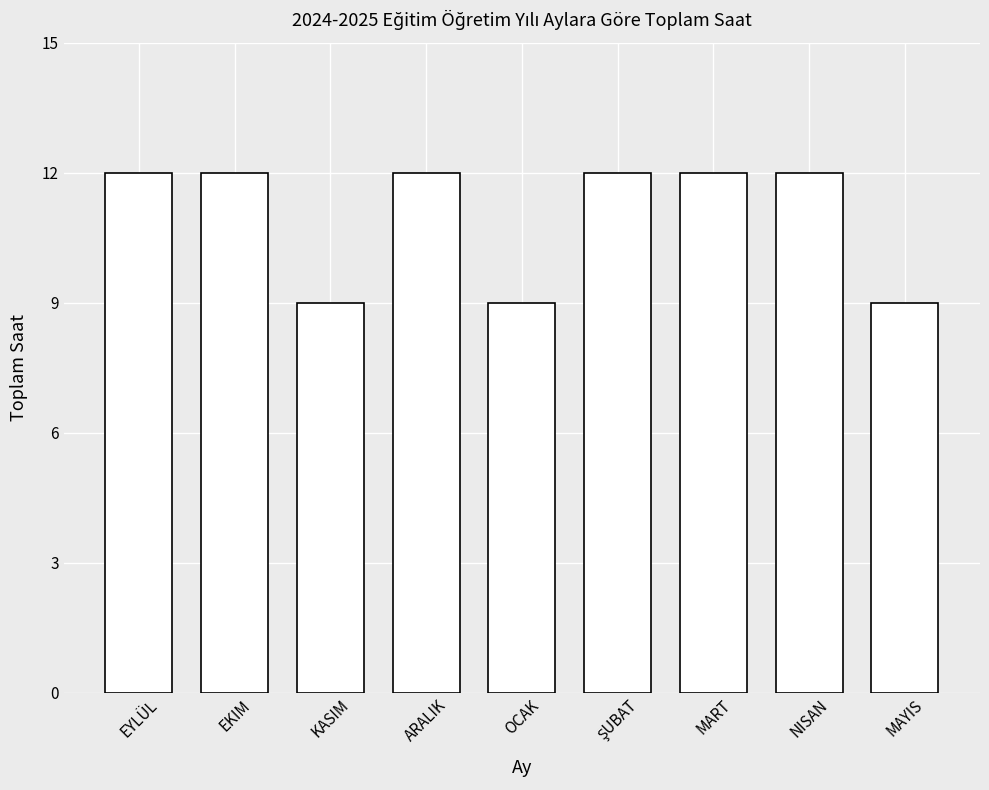

True or false: the data shows 17 at MART.

False